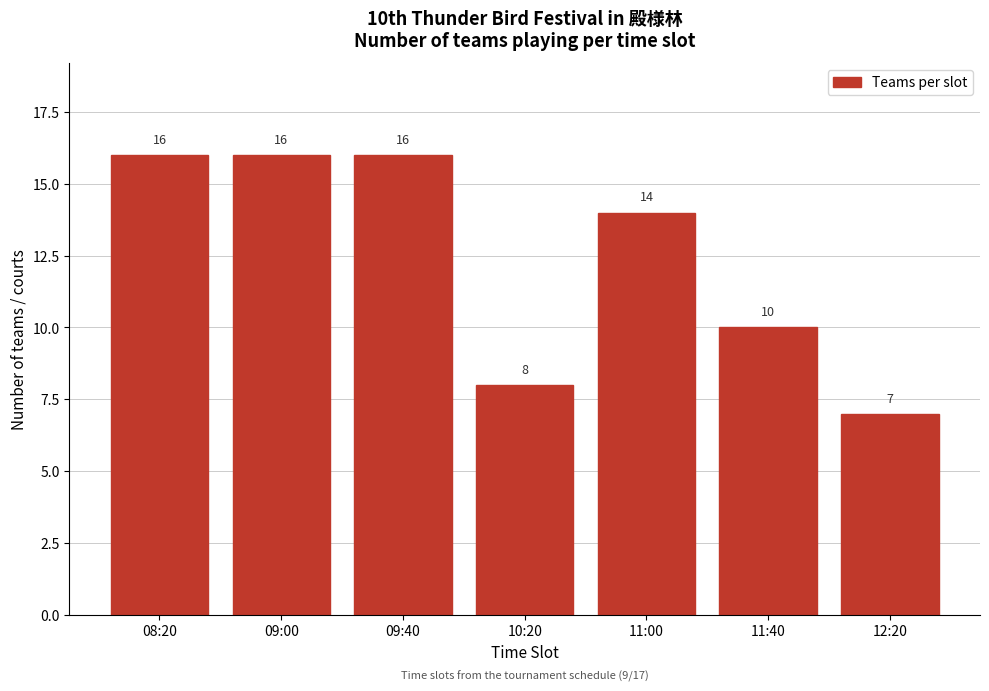

Reading left to right, what are all the values shown in this chart?

08:20=16	09:00=16	09:40=16	10:20=8	11:00=14	11:40=10	12:20=7